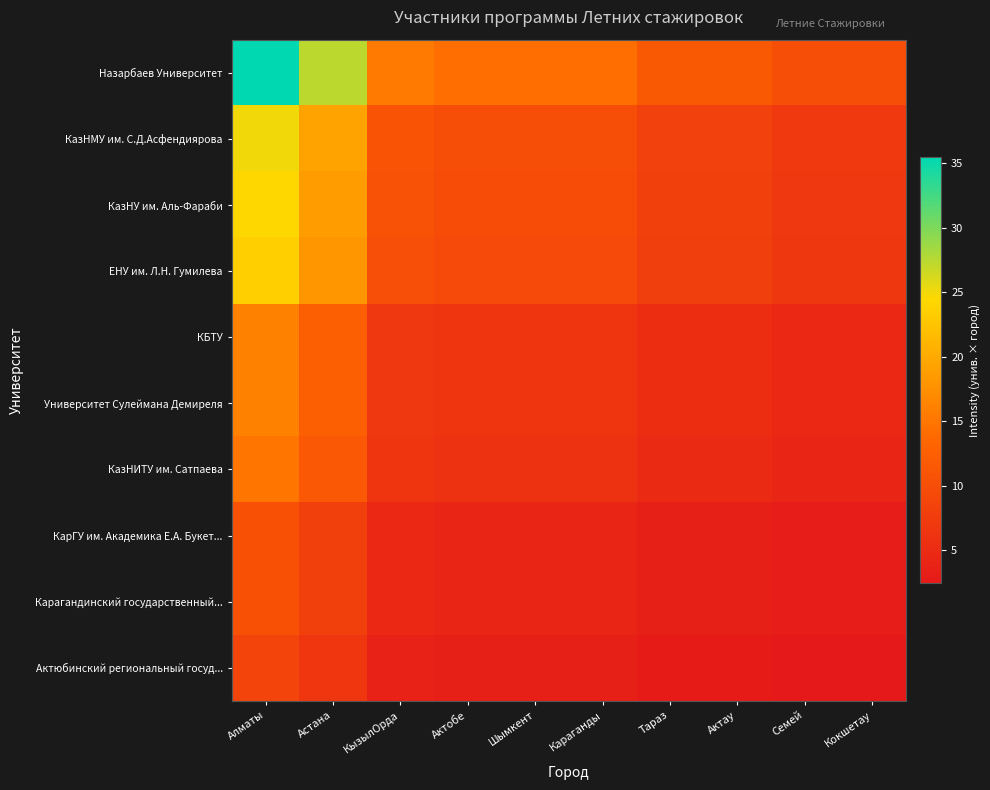

What is the total value across all series at Тараз?

60.9